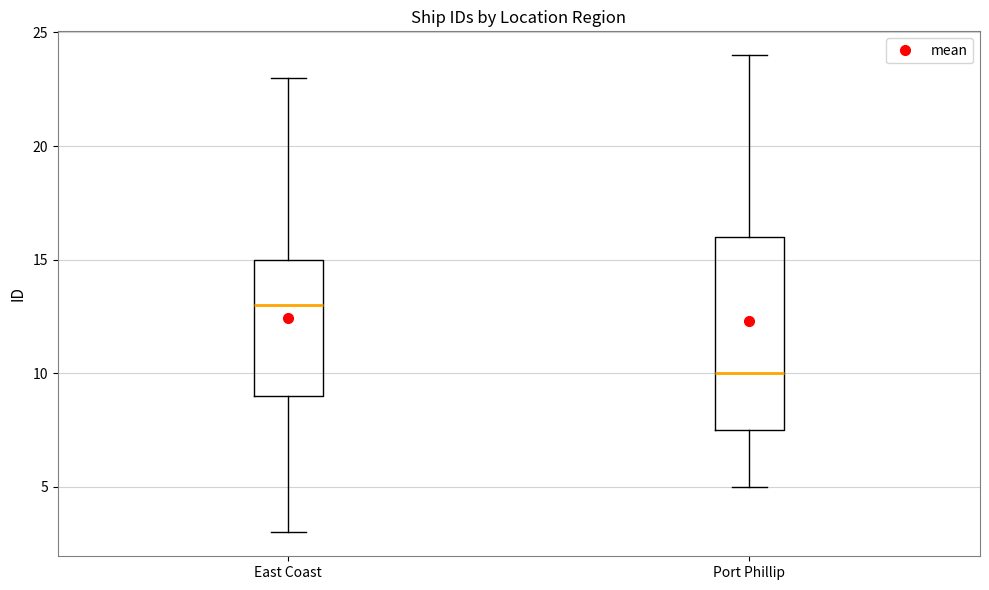

Reading left to right, transcribe this box plot: for each box, give where its median line is, the range the box spans, and where its two whiskers end, as read against the y-axis. The values are not printed on the chart, so give them approximately, as read against the axis.

East Coast: median 13.0, box 9.0 to 15.0, whiskers 3.0 to 23.0
Port Phillip: median 10.0, box 7.5 to 16.0, whiskers 5.0 to 24.0